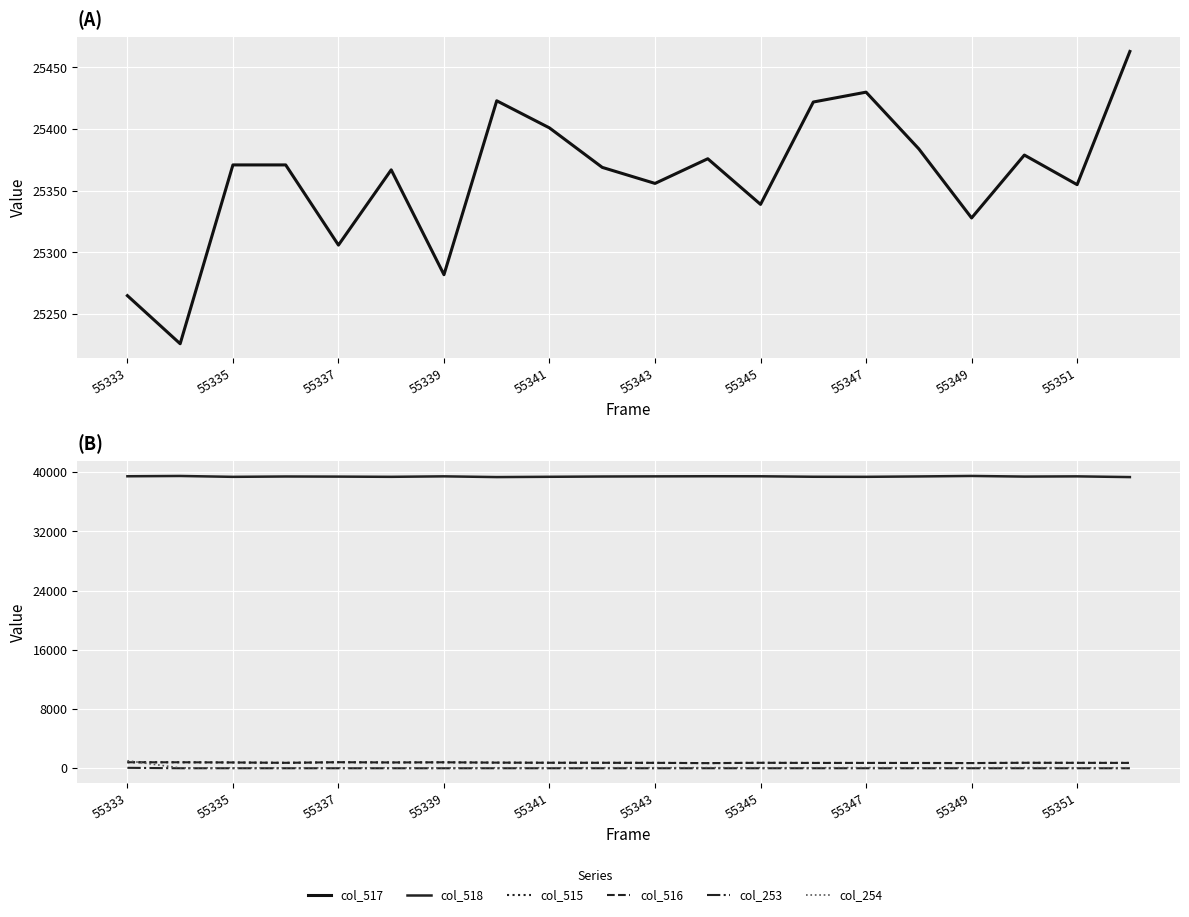

True or false: col_253 has a value of 0 at 55339.

True